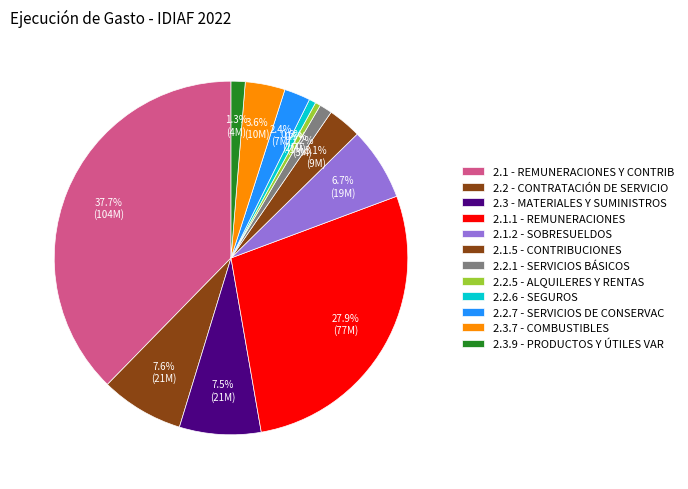

Which category has the smallest portion of the pie?

2.2.5 - ALQUILERES Y RENTAS